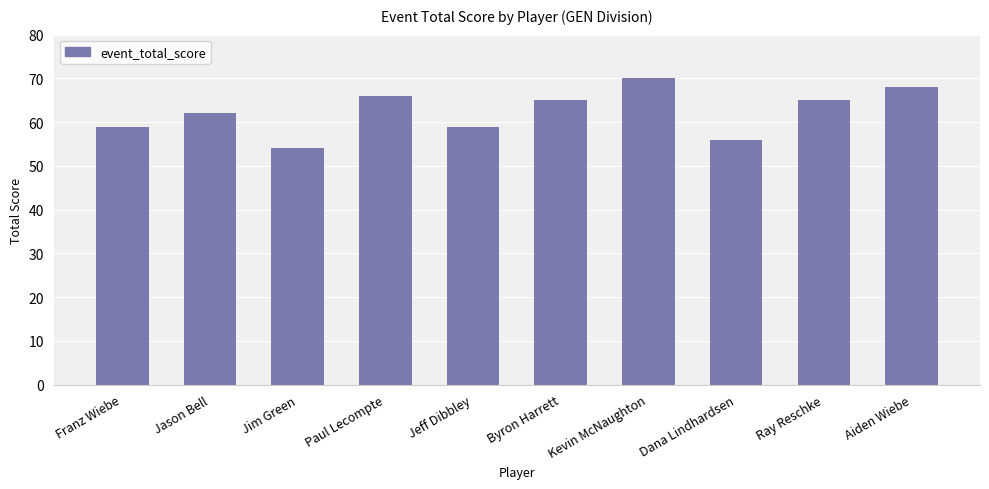

Between Paul Lecompte and Jim Green, which is larger?

Paul Lecompte